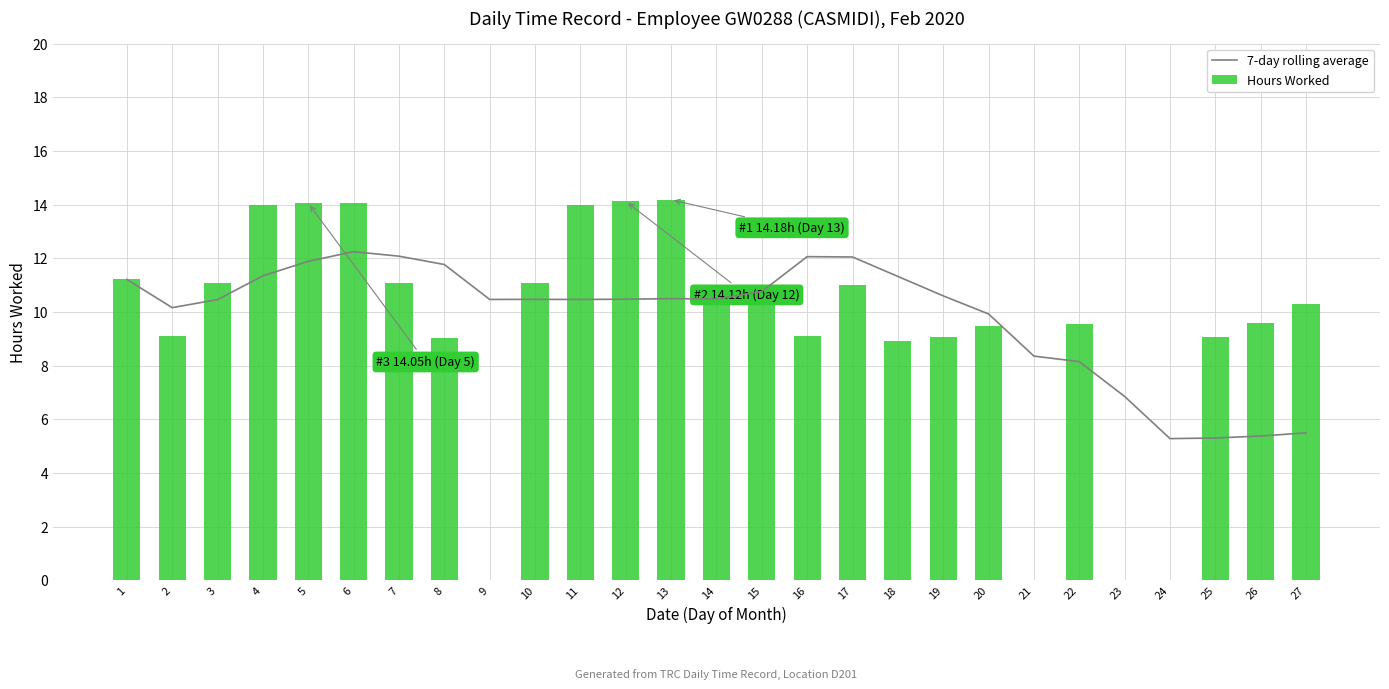

Reading left to right, extract all data points from this chart.

7-day rolling average: 1=11.2	2=10.2	3=10.5	4=11.3	5=11.9	6=12.2	7=12.1	8=11.8	9=10.5	10=10.5	11=10.5	12=10.5	13=10.5	14=10.5	15=10.8	16=12.1	17=12.0	18=11.3	19=10.6	20=9.9	21=8.4	22=8.1	23=6.9	24=5.3	25=5.3	26=5.4	27=5.5
Hours Worked: 1=11.2	2=9.1	3=11.1	4=14.0	5=14.1	6=14.0	7=11.1	8=9.0	9=0.0	10=11.1	11=14.0	12=14.1	13=14.2	14=11.0	15=11.0	16=9.1	17=11.0	18=8.9	19=9.1	20=9.5	21=0.0	22=9.6	23=0.0	24=0.0	25=9.1	26=9.6	27=10.3